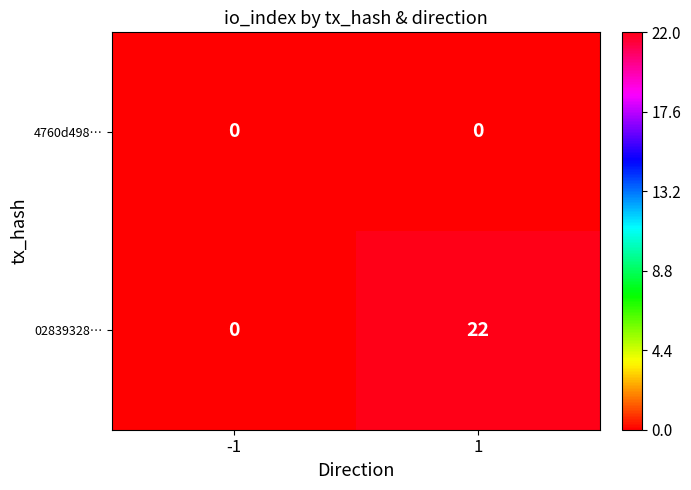

At which category does the chart reach its peak across all series?

1